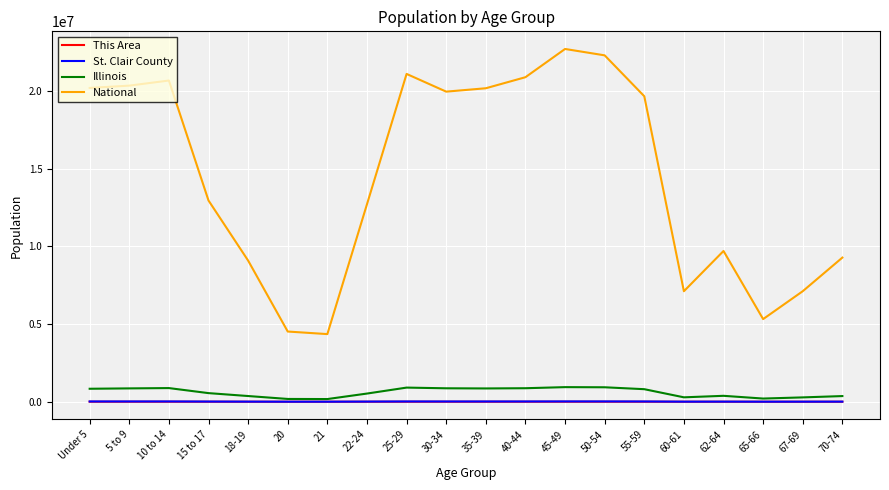

What position from the left is 10 to 14?

3